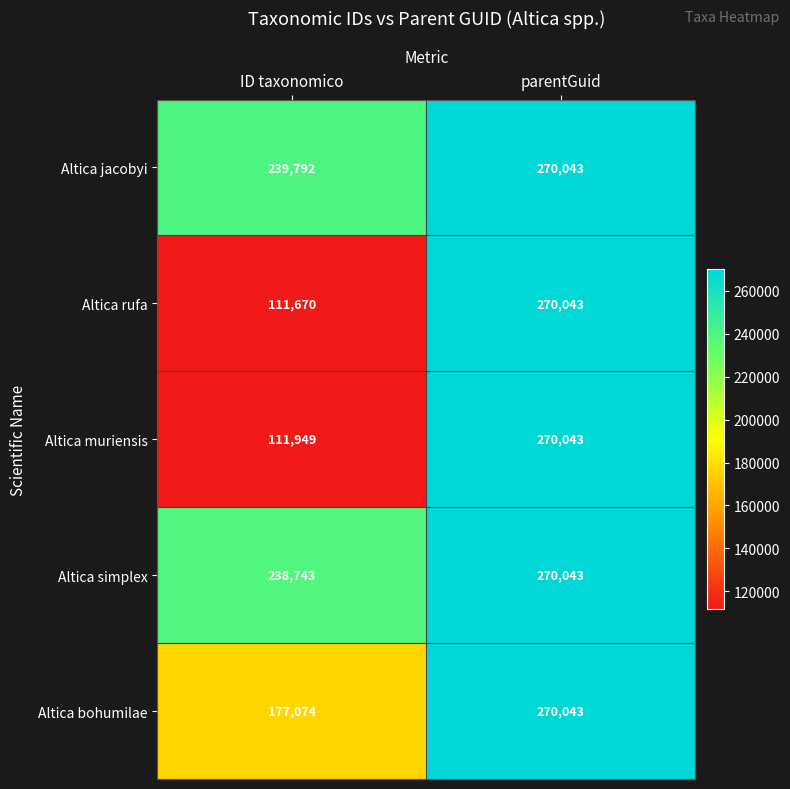

What is the spread (max minus min) of values at ID taxonomico?

128122